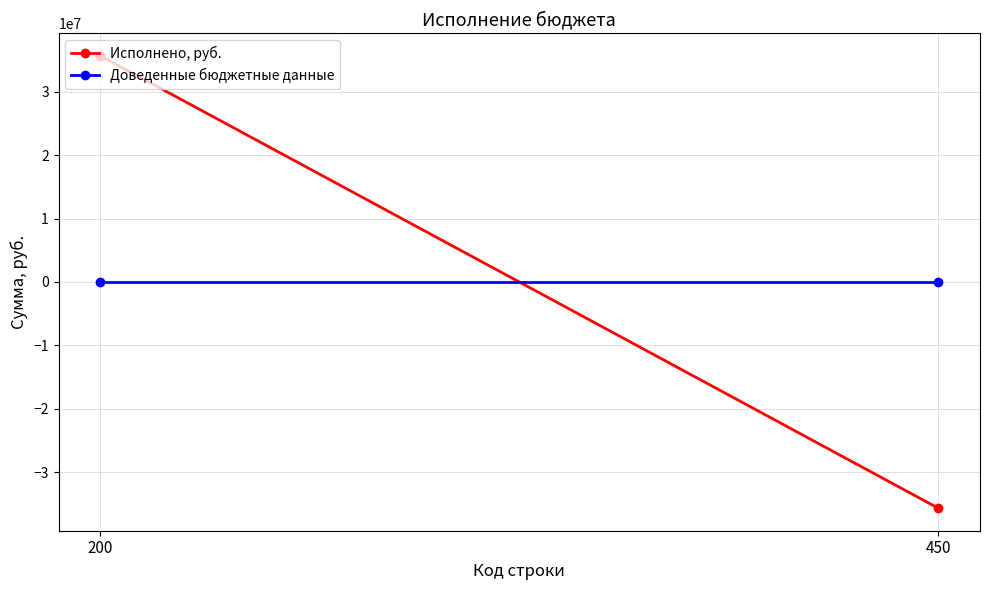

Rank the categories by Доведенные бюджетные данные value from highest to lowest.

200, 450